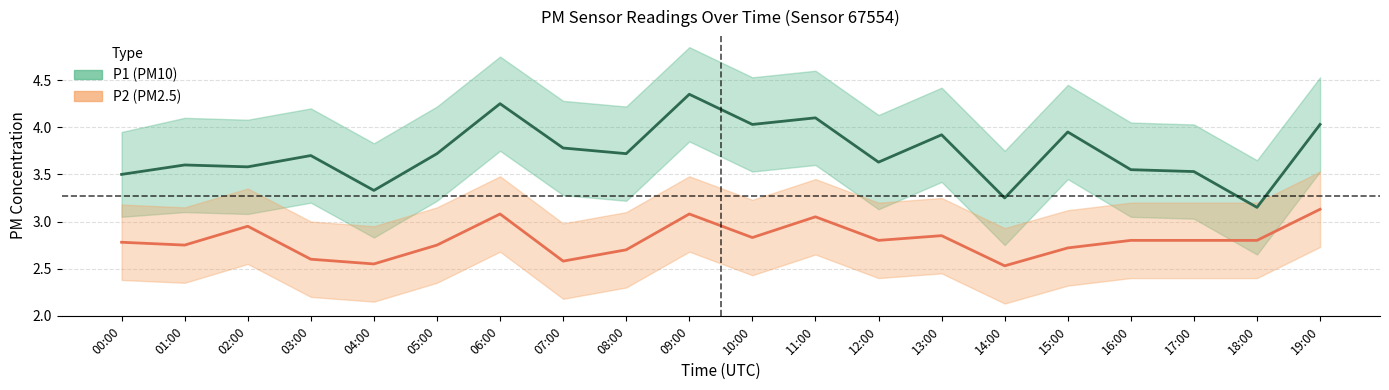

How many lines are shown in the chart?

2